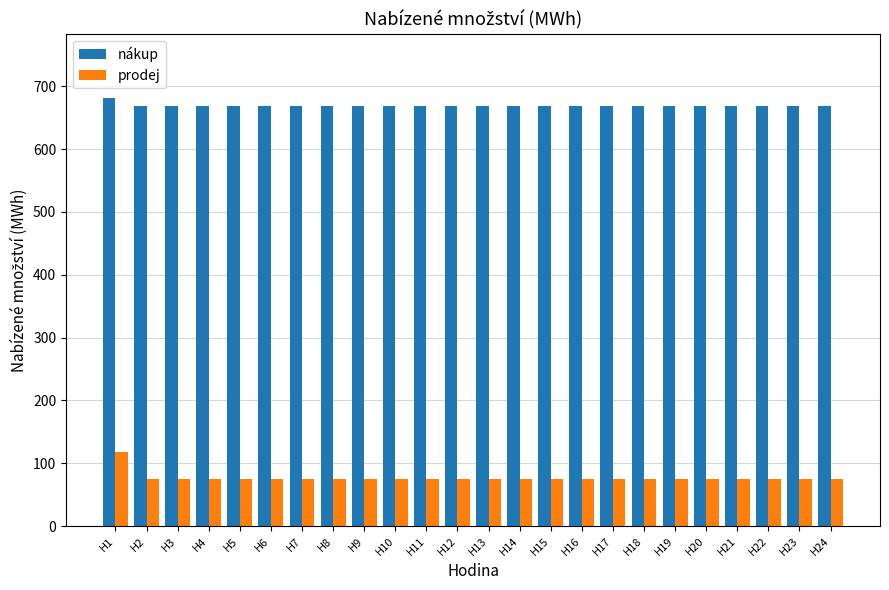

True or false: prodej has a value of 75.7 at H12.

True